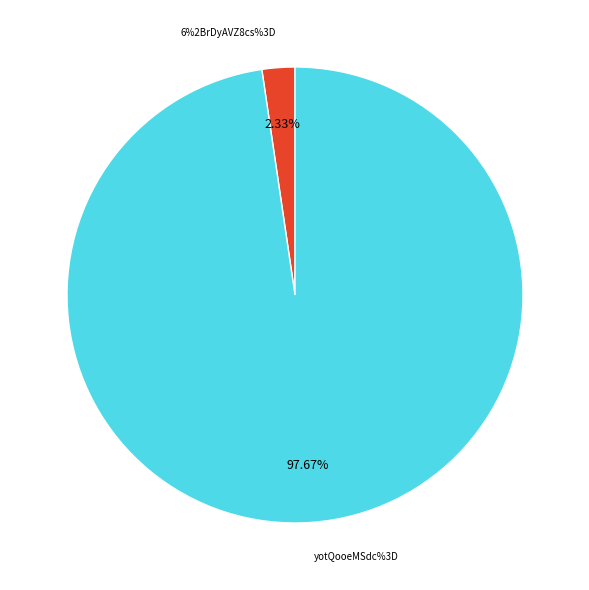

To the nearest percent, what percentage of the pie is yotQooeMSdc%3D?

98%